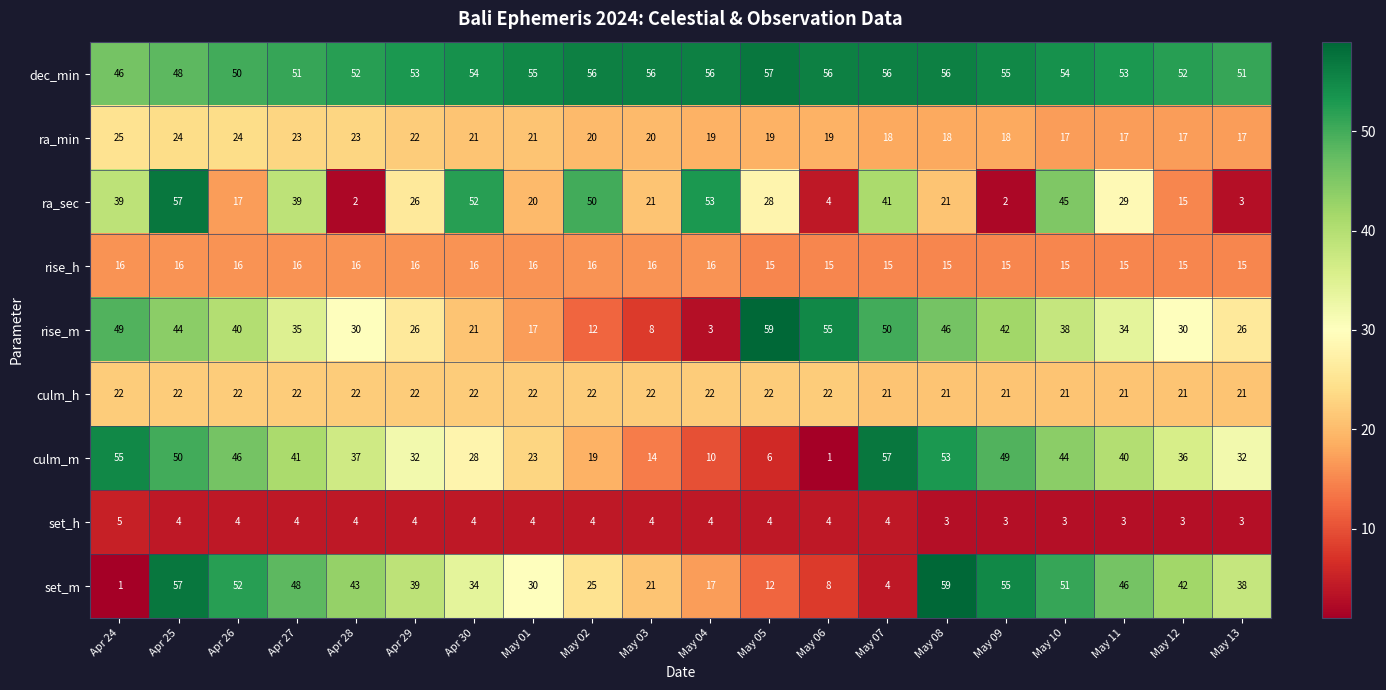

What is the maximum value shown in the chart?

59